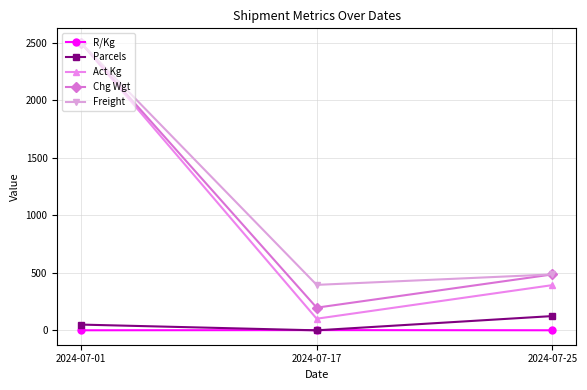

Which series has the widest spread of values?

Act Kg